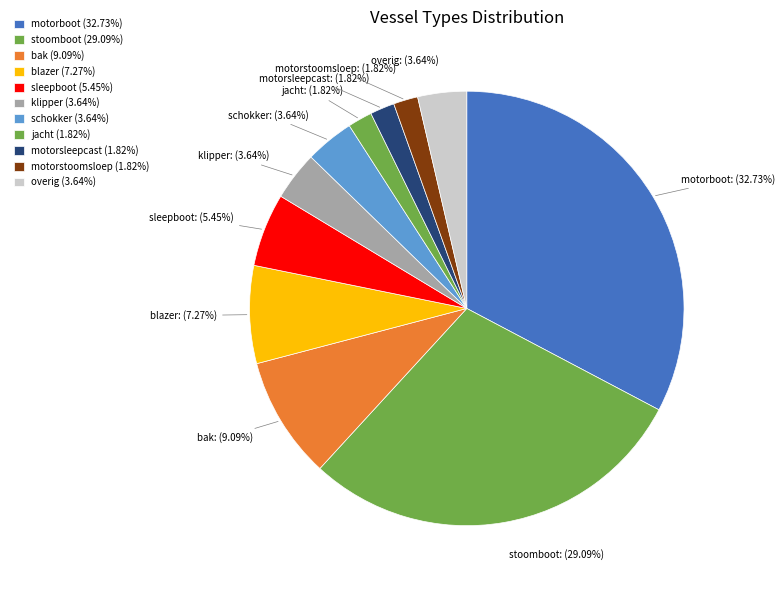

Combined, do jacht and motorstoomsloep account for over 50%?

No